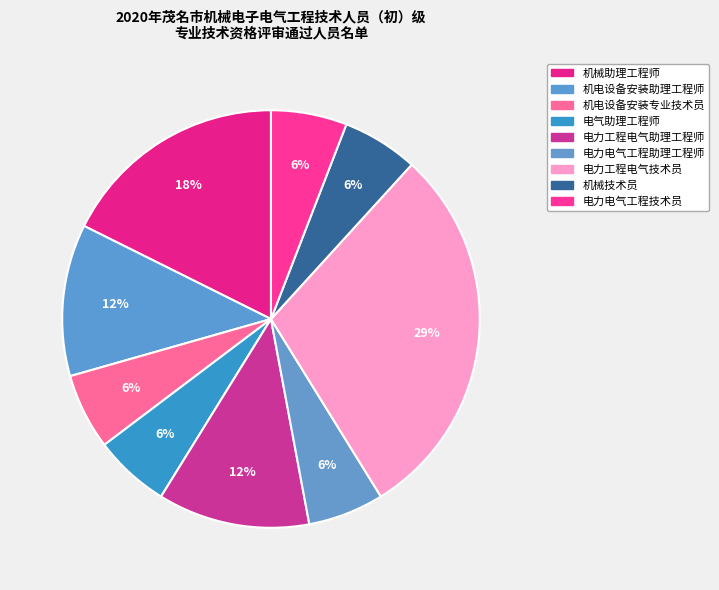

Rank the categories by value from lowest to highest.

机电设备安装专业技术员, 电气助理工程师, 电力电气工程助理工程师, 机械技术员, 电力电气工程技术员, 机电设备安装助理工程师, 电力工程电气助理工程师, 机械助理工程师, 电力工程电气技术员